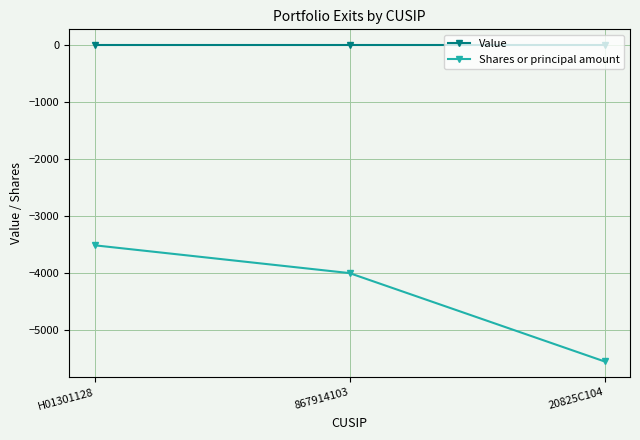

What is the total value across all series at 867914103?

-4000